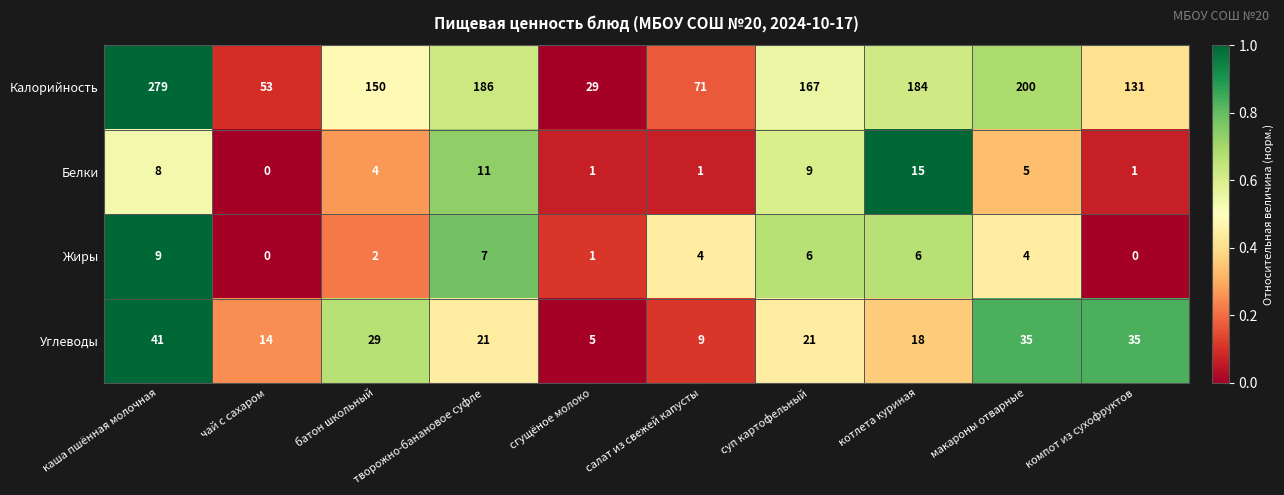

Which series changed the most between чай с сахаром and суп картофельный?

Калорийность